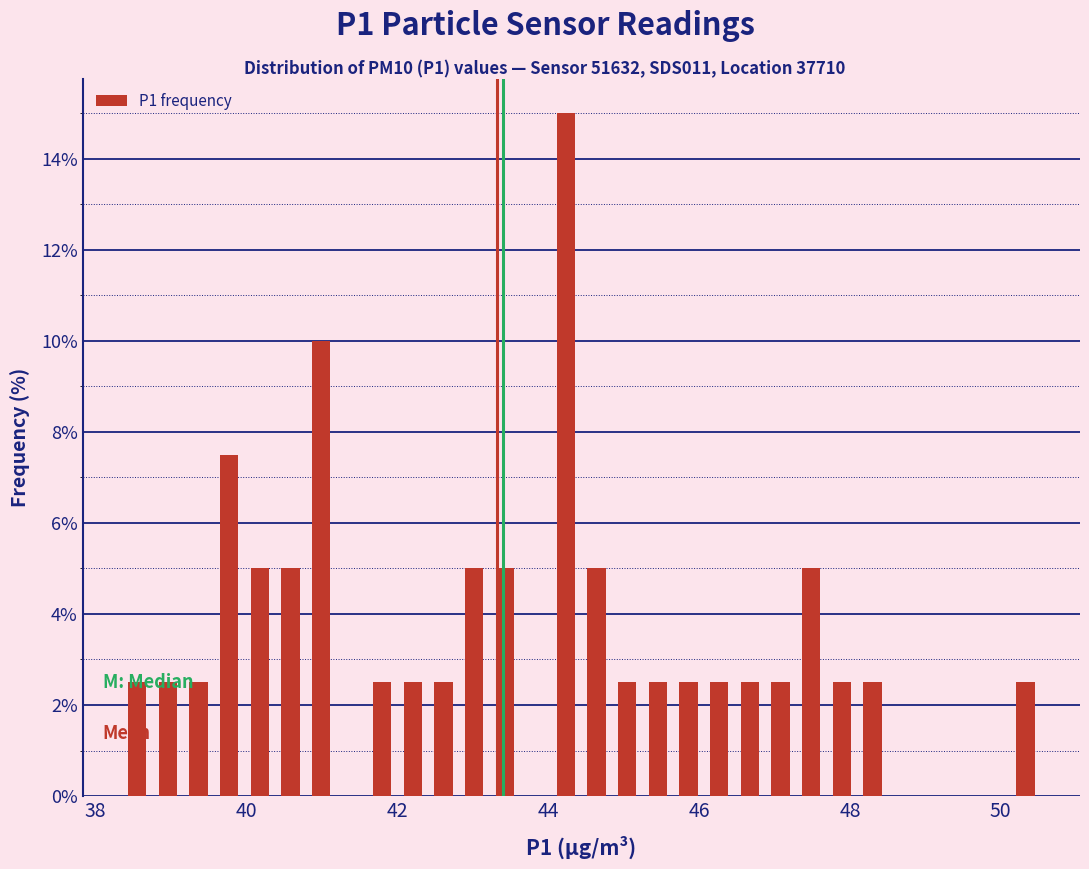

Around what value on the x-axis is the tallest bar? Give the approximate position of its centre, as read against the axis.

44.2